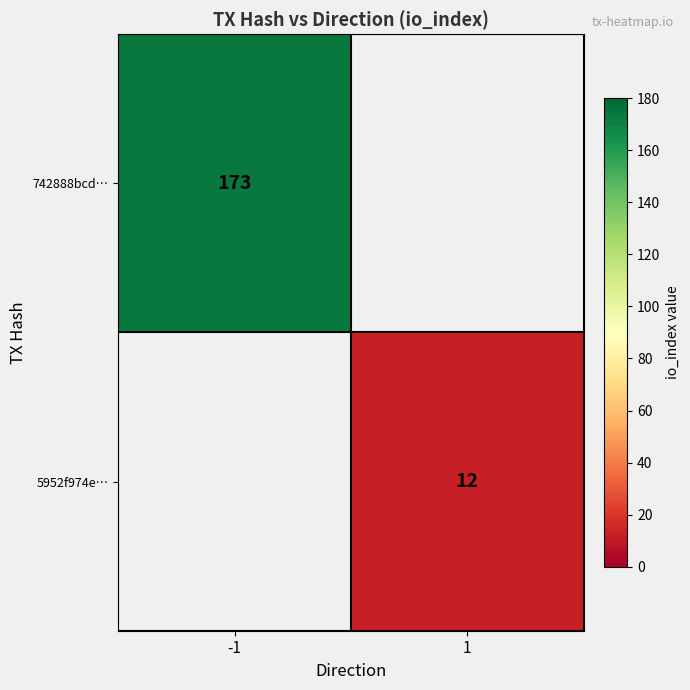

The value of 742888bcd… at -1 is 68. True or false?

False